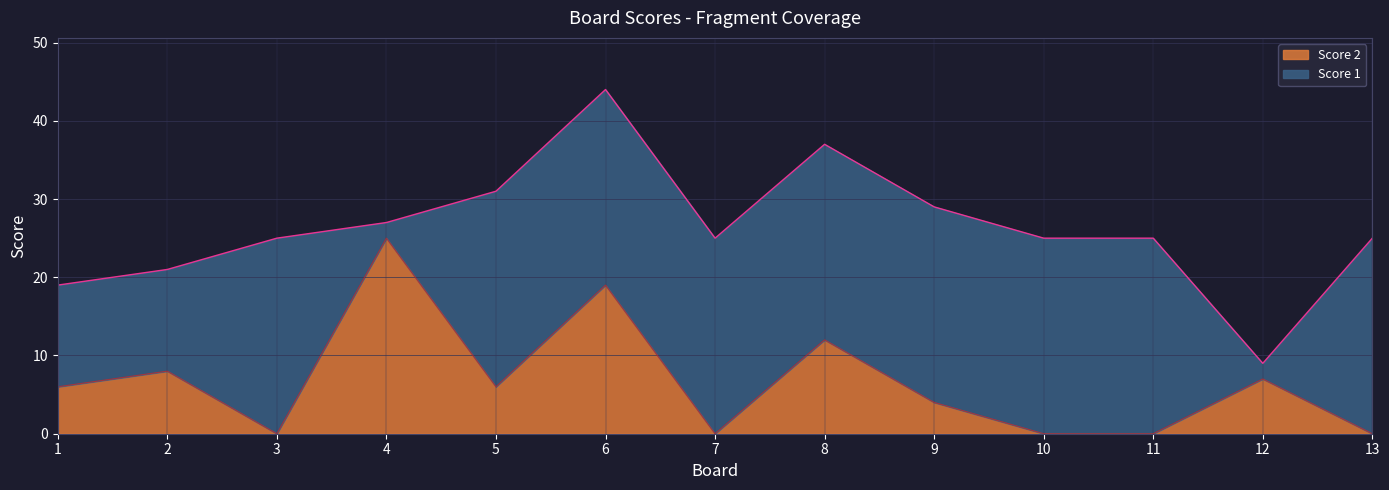

Rank the categories by value from lowest to highest.

3, 7, 10, 11, 13, 9, 1, 5, 12, 2, 8, 6, 4